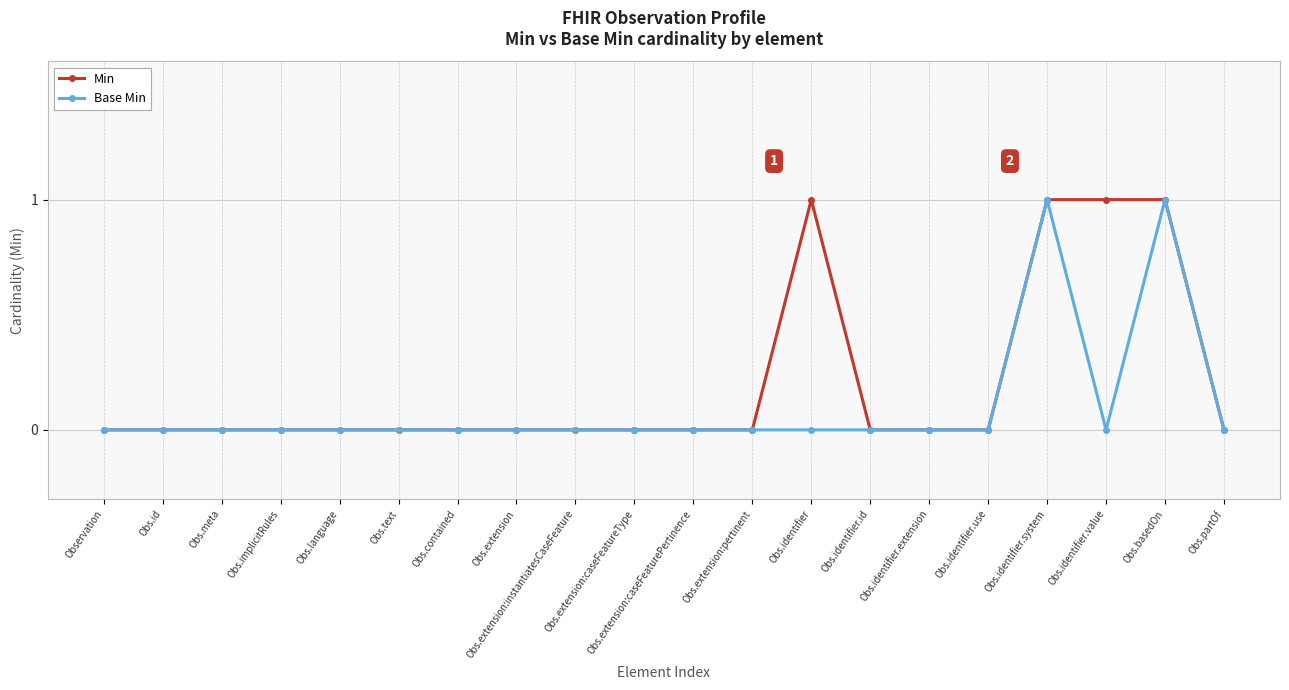

What position from the left is Obs.extension?

8